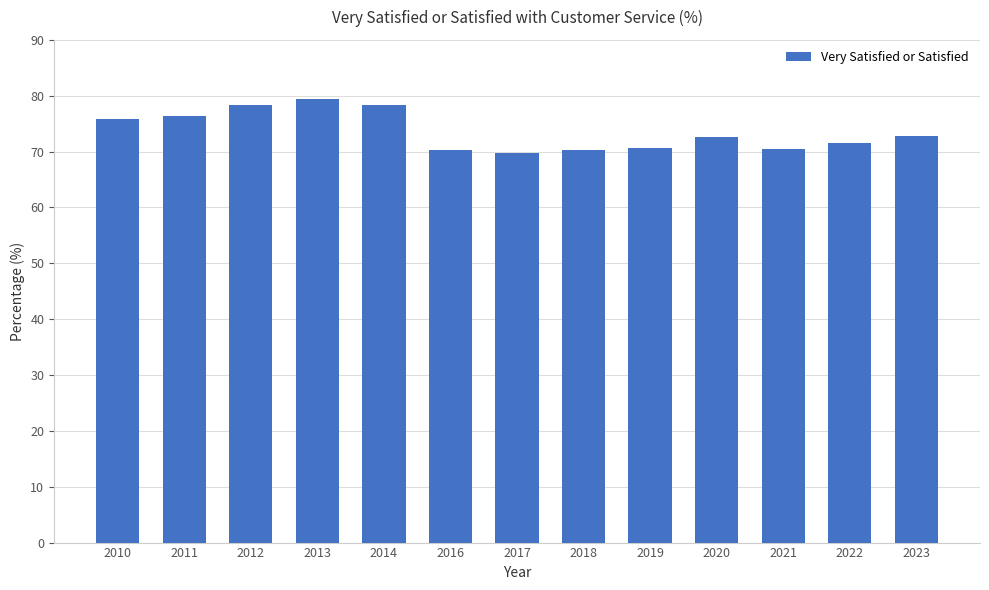

How many bars are there in total?

13